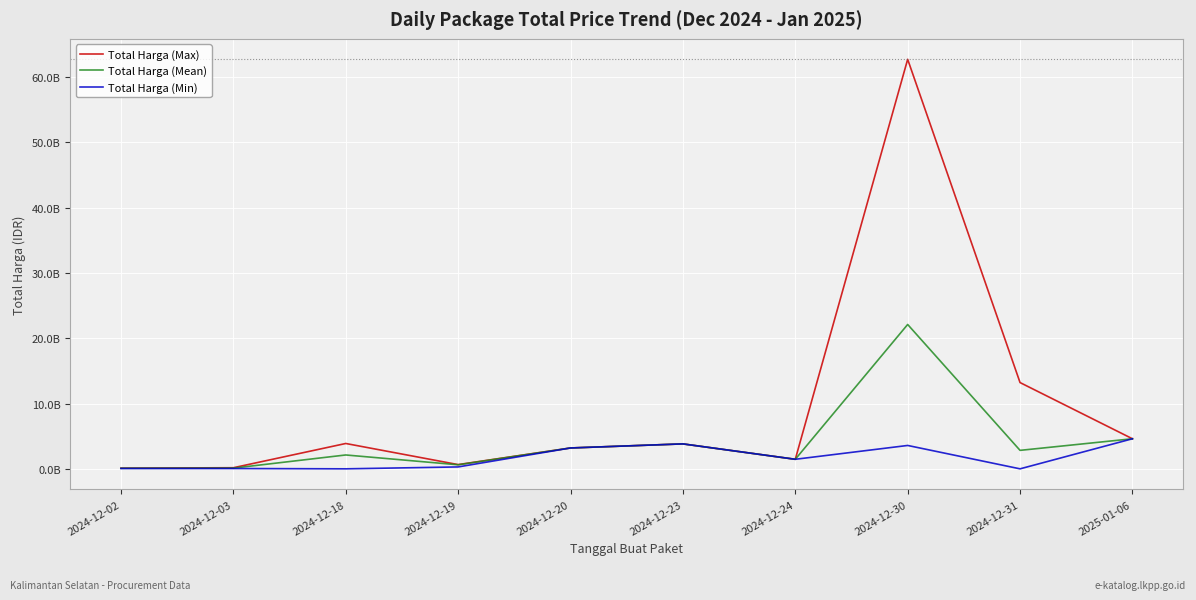

The value of Total Harga (Min) at 2024-12-02 is 58080000. True or false?

True